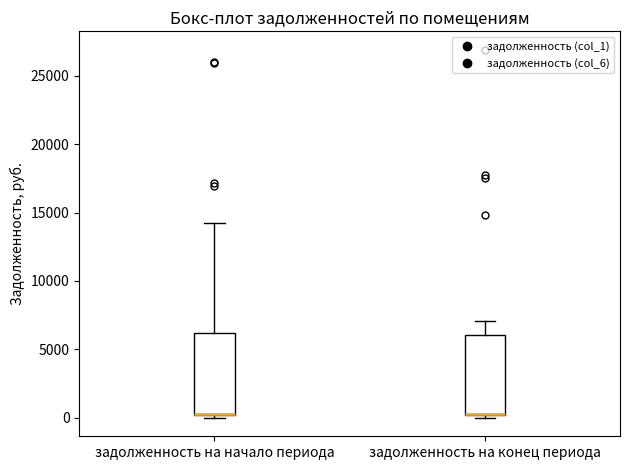

Reading left to right, transcribe this box plot: for each box, give where its median line is, the range the box spans, and where its two whiskers end, as read against the y-axis. The values are not printed on the chart, so give them approximately, as read against the axis.

задолженность на начало периода: median 500 (drawn on the box's lower edge), box 0 to 6000, whiskers 0 (just below the box's lower edge) to 14000
задолженность на конец периода: median 500 (drawn on the box's lower edge), box 0 to 6000, whiskers 0 (just below the box's lower edge) to 7000